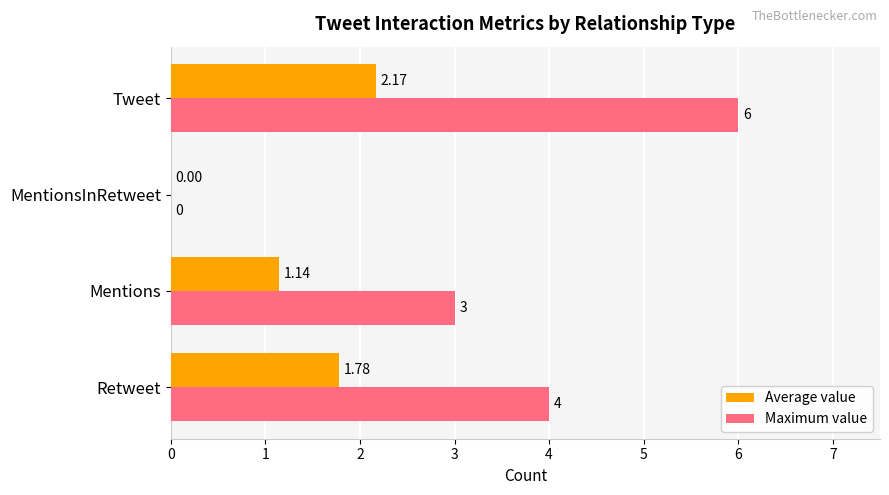

Which series has the largest total across all categories?

Maximum value